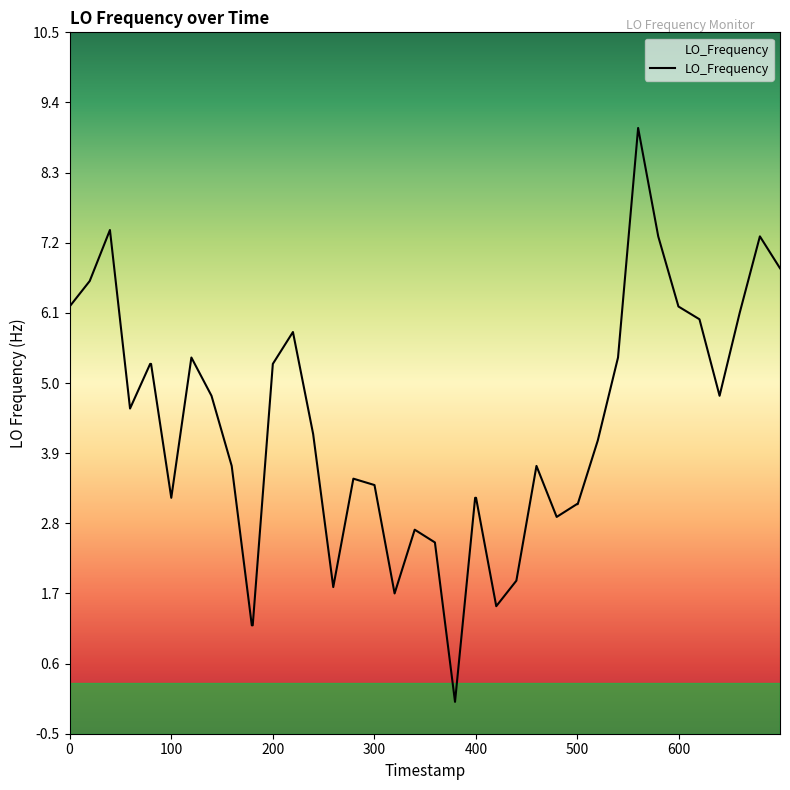

Is this an area chart (filled region under the line)?

No